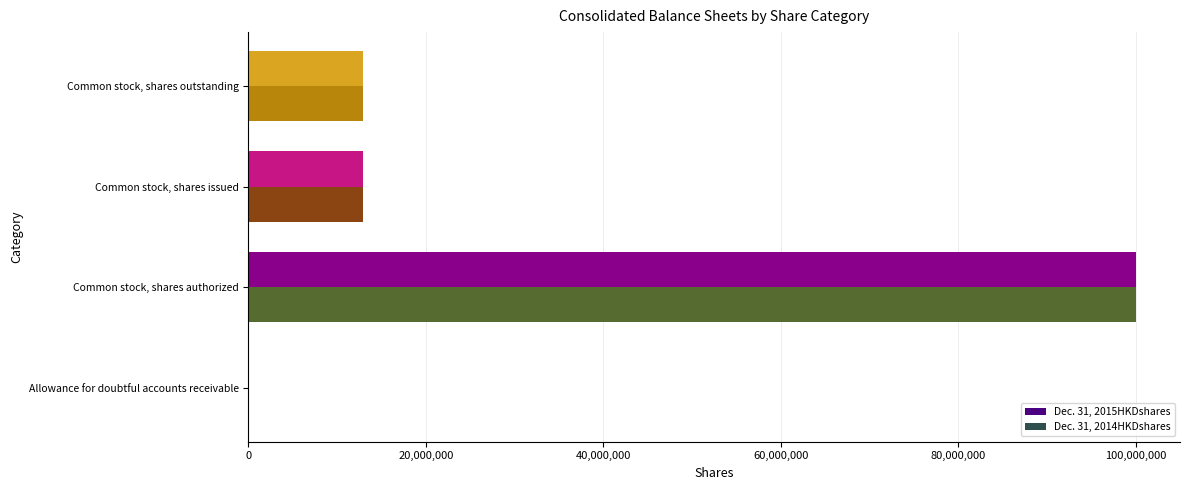

Is it true that Dec. 31, 2014HKDshares equals 41049884 at Common stock, shares authorized?

False